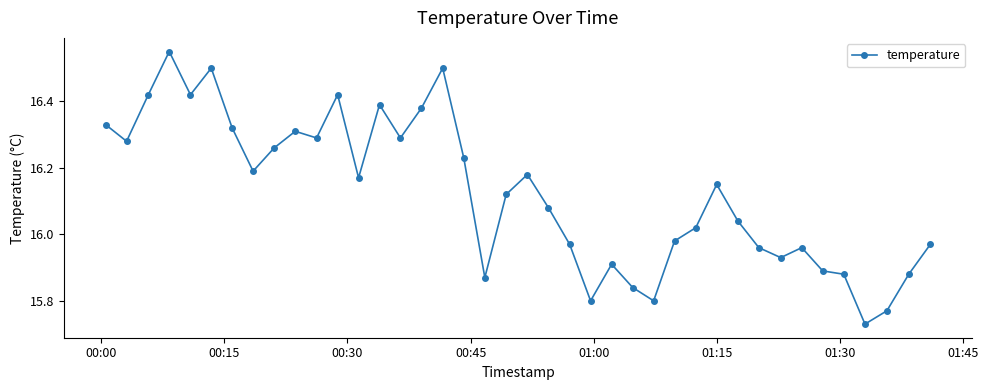

What is the sum of all values?

645.0